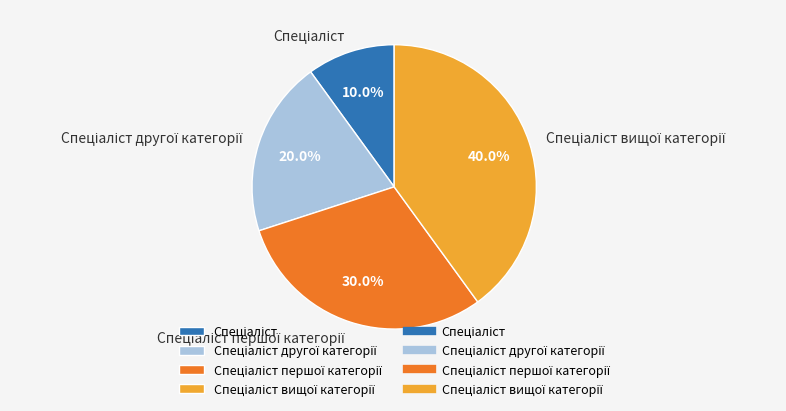

Is there any slice that represents more than half of the pie?

No